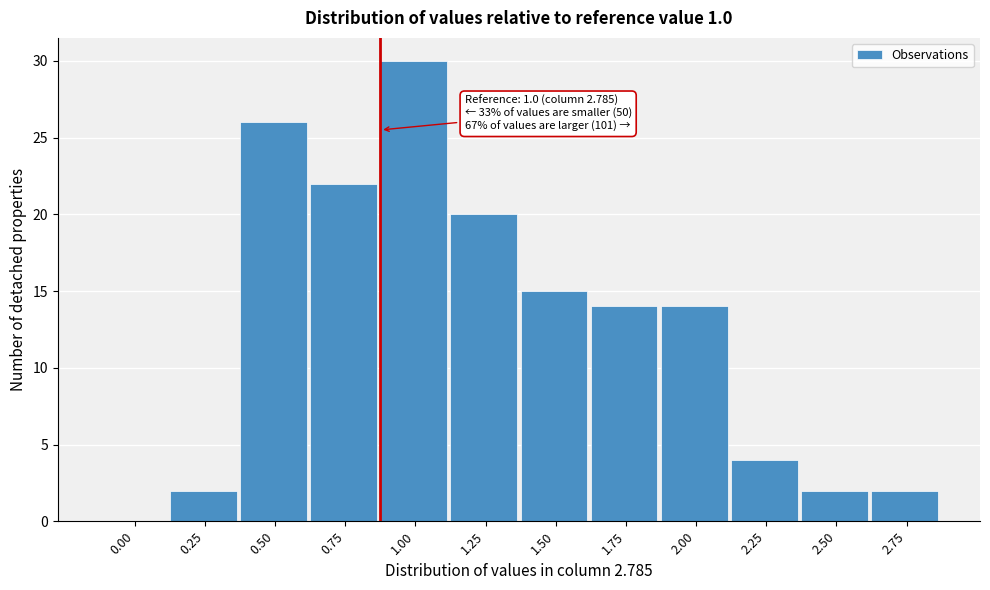

Reading left to right, extract all data points from this chart.

0.00=0	0.25=2	0.50=26	0.75=22	1.00=30	1.25=20	1.50=15	1.75=14	2.00=14	2.25=4	2.50=2	2.75=2